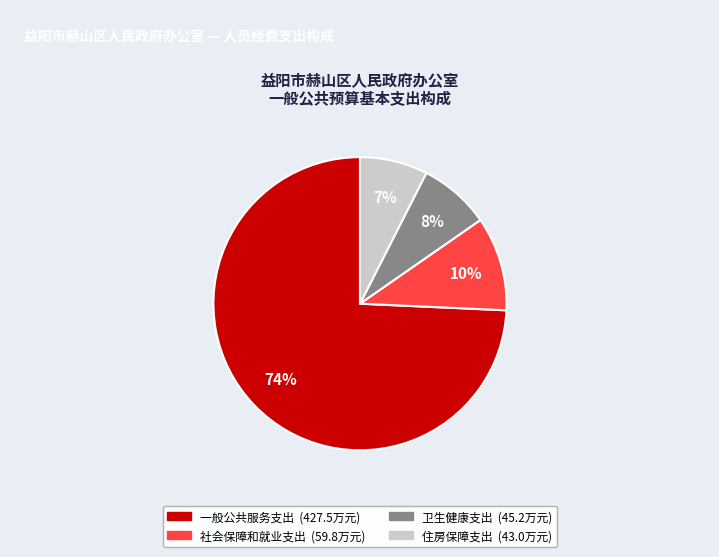

To the nearest percent, what is the combined percentage of 住房保障支出 and 一般公共服务支出?

82%